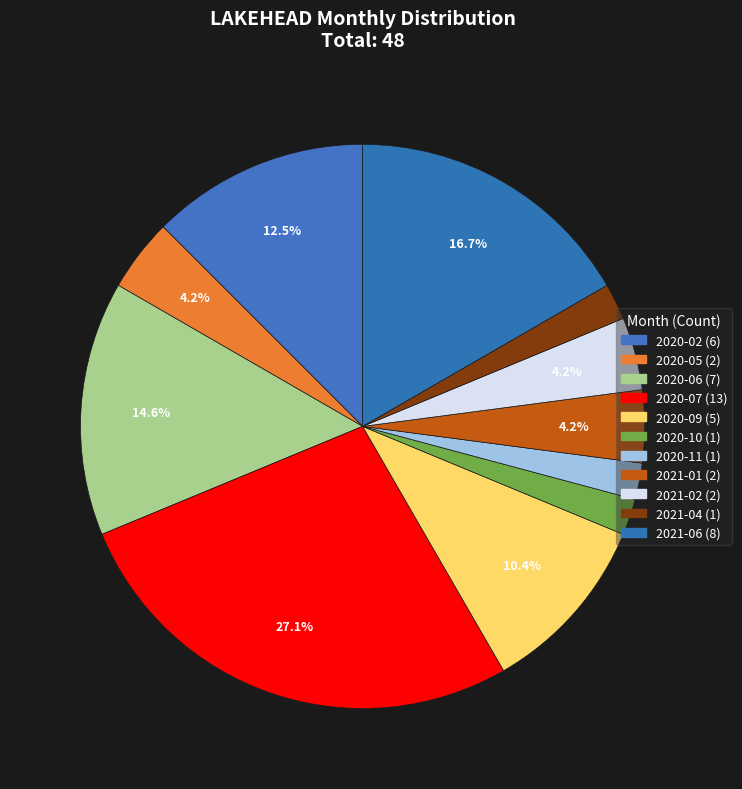

To the nearest percent, what is the difference between the 2020-11 and 2020-09 slice percentages?

8%